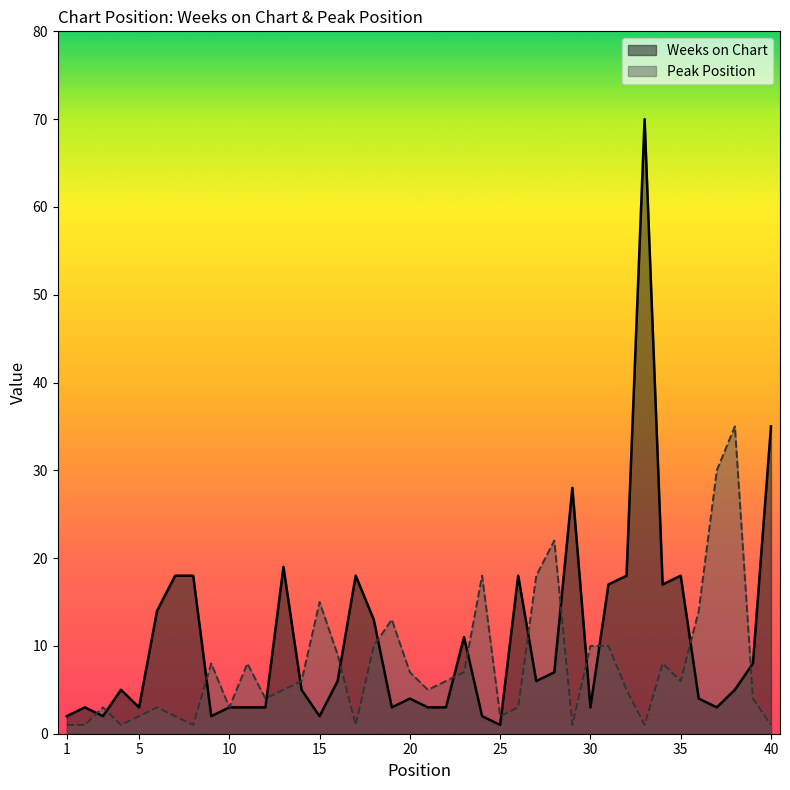

At which category does the chart reach its peak across all series?

33